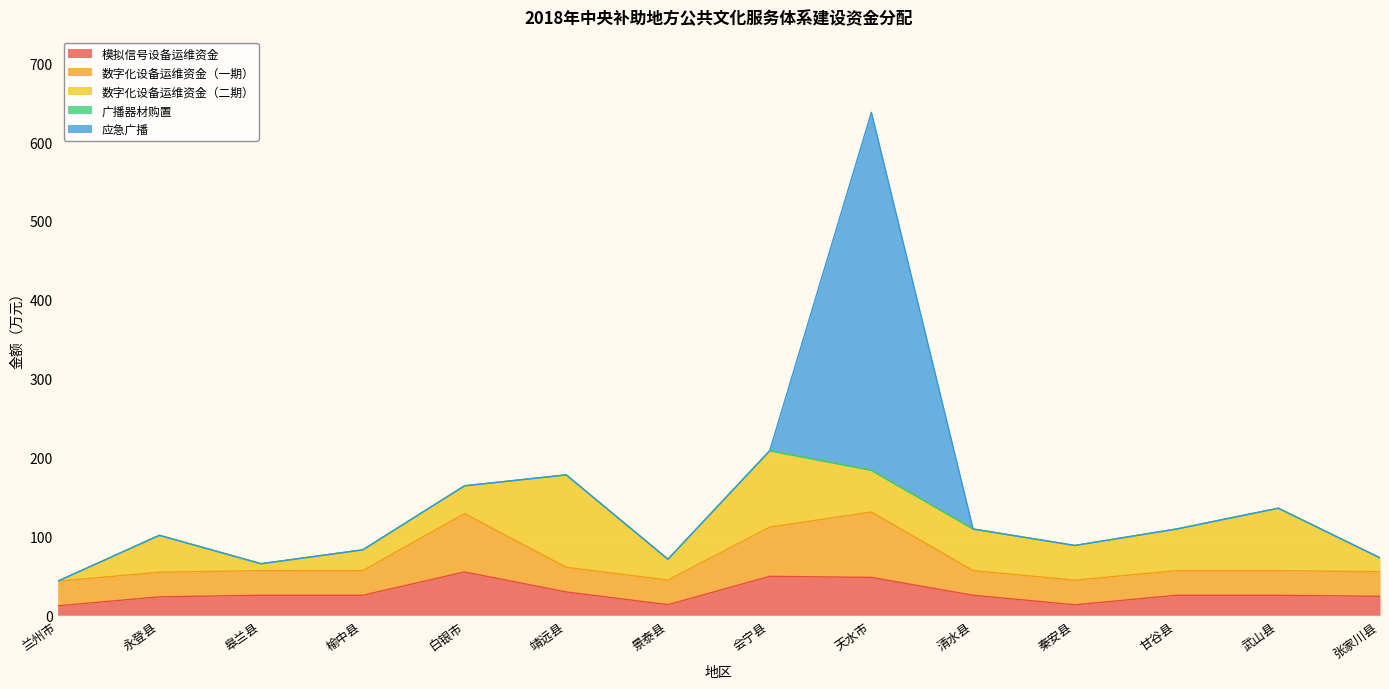

The value of 数字化设备运维资金（一期） at 天水市 is 82.9. True or false?

True